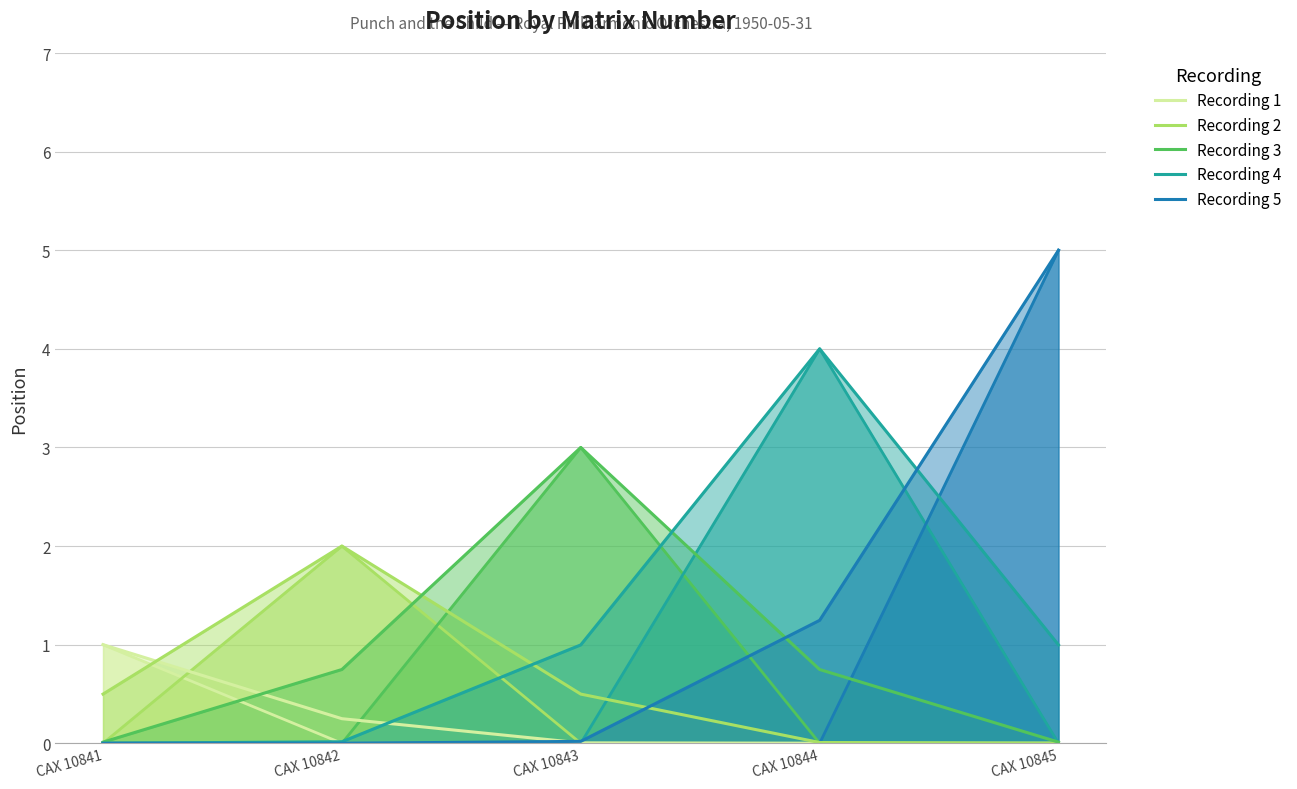

Reading right to left, extract all data points from this chart.

Recording 1: 0.0	0.0	0.0	0.2	1.0
Recording 2: 0.0	0.0	0.5	2.0	0.5
Recording 3: 0.0	0.7	3.0	0.7	0.0
Recording 4: 1.0	4.0	1.0	0.0	0.0
Recording 5: 5.0	1.2	0.0	0.0	0.0